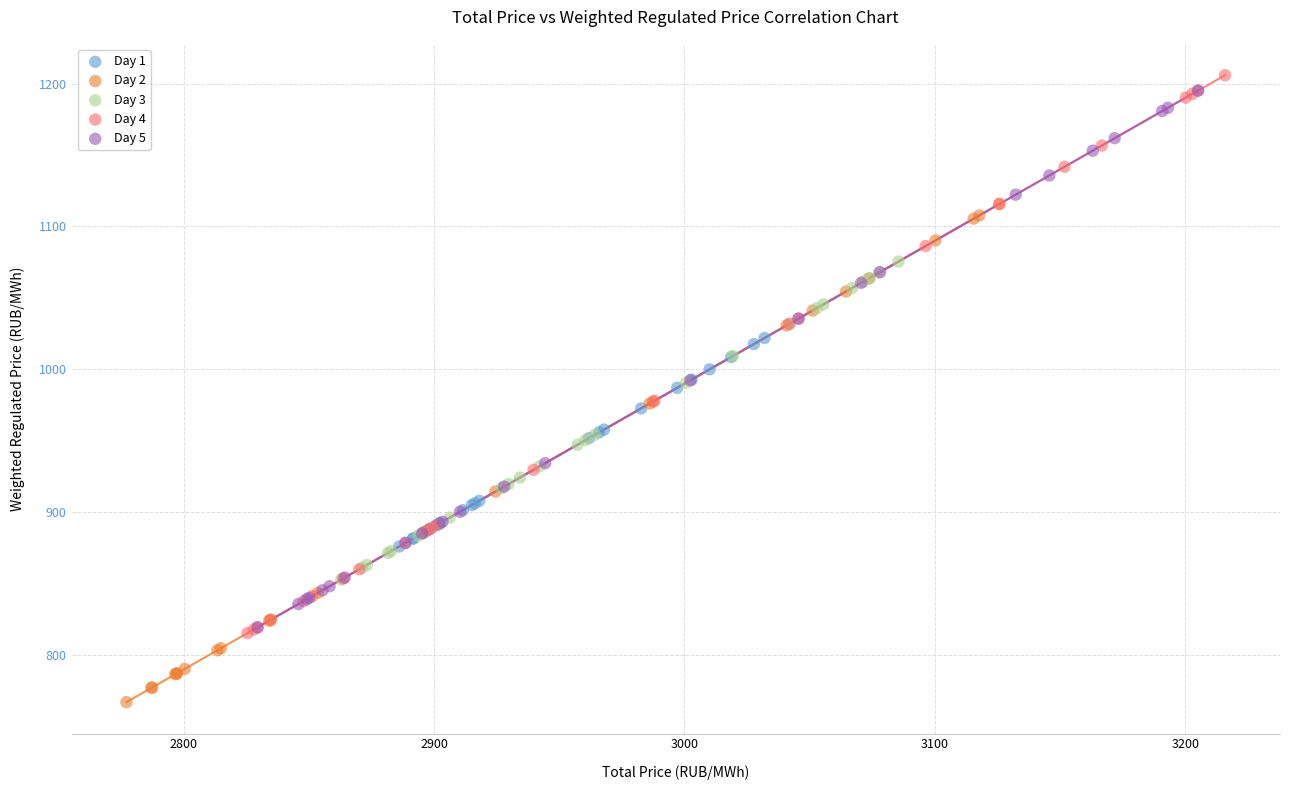

Which series has the largest Y range (max minus min)?

Day 4